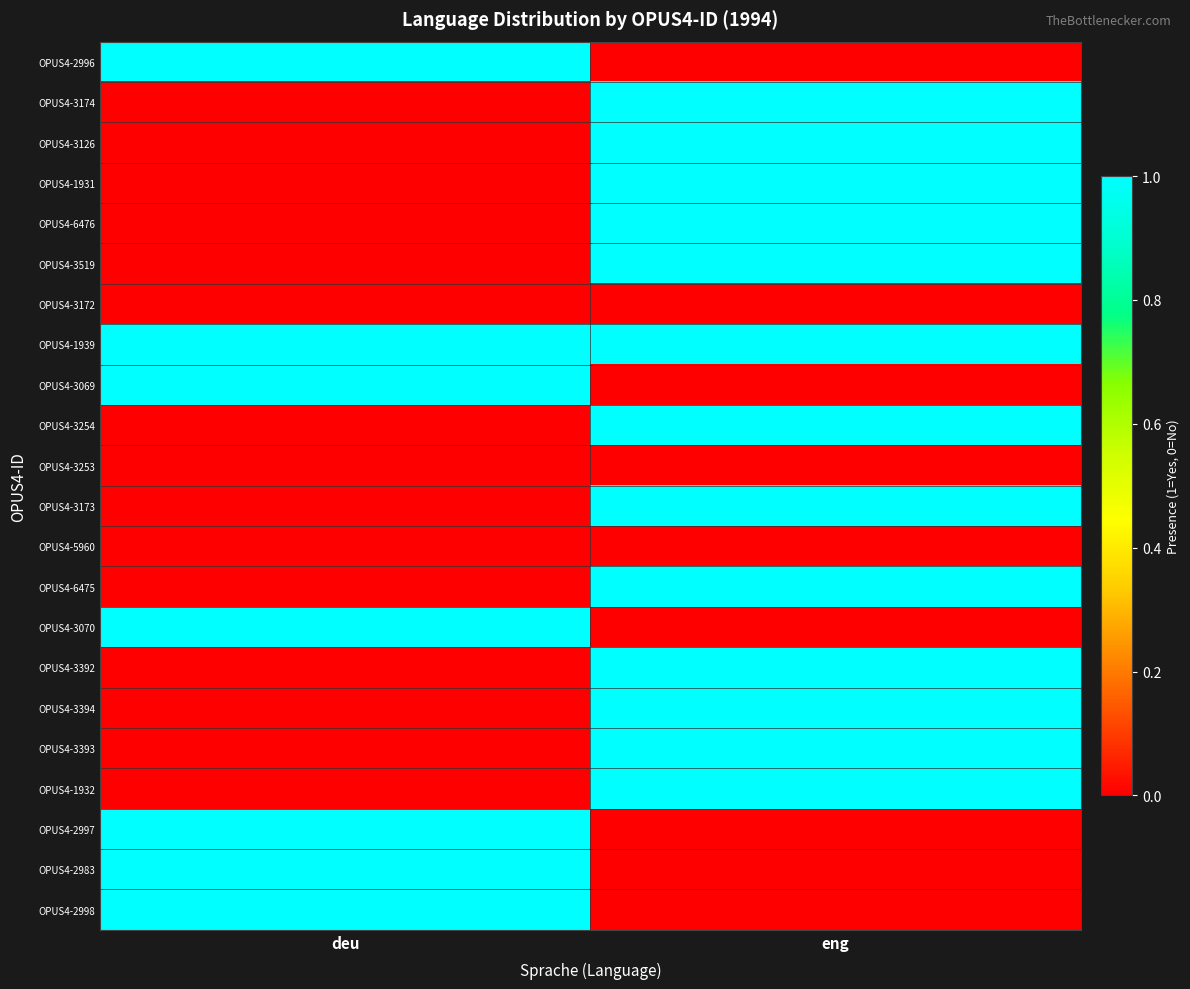

Rank the series by their maximum value, from highest to lowest.

OPUS4-2996, OPUS4-3174, OPUS4-3126, OPUS4-1931, OPUS4-6476, OPUS4-3519, OPUS4-1939, OPUS4-3069, OPUS4-3254, OPUS4-3173, OPUS4-6475, OPUS4-3070, OPUS4-3392, OPUS4-3394, OPUS4-3393, OPUS4-1932, OPUS4-2997, OPUS4-2983, OPUS4-2998, OPUS4-3172, OPUS4-3253, OPUS4-5960